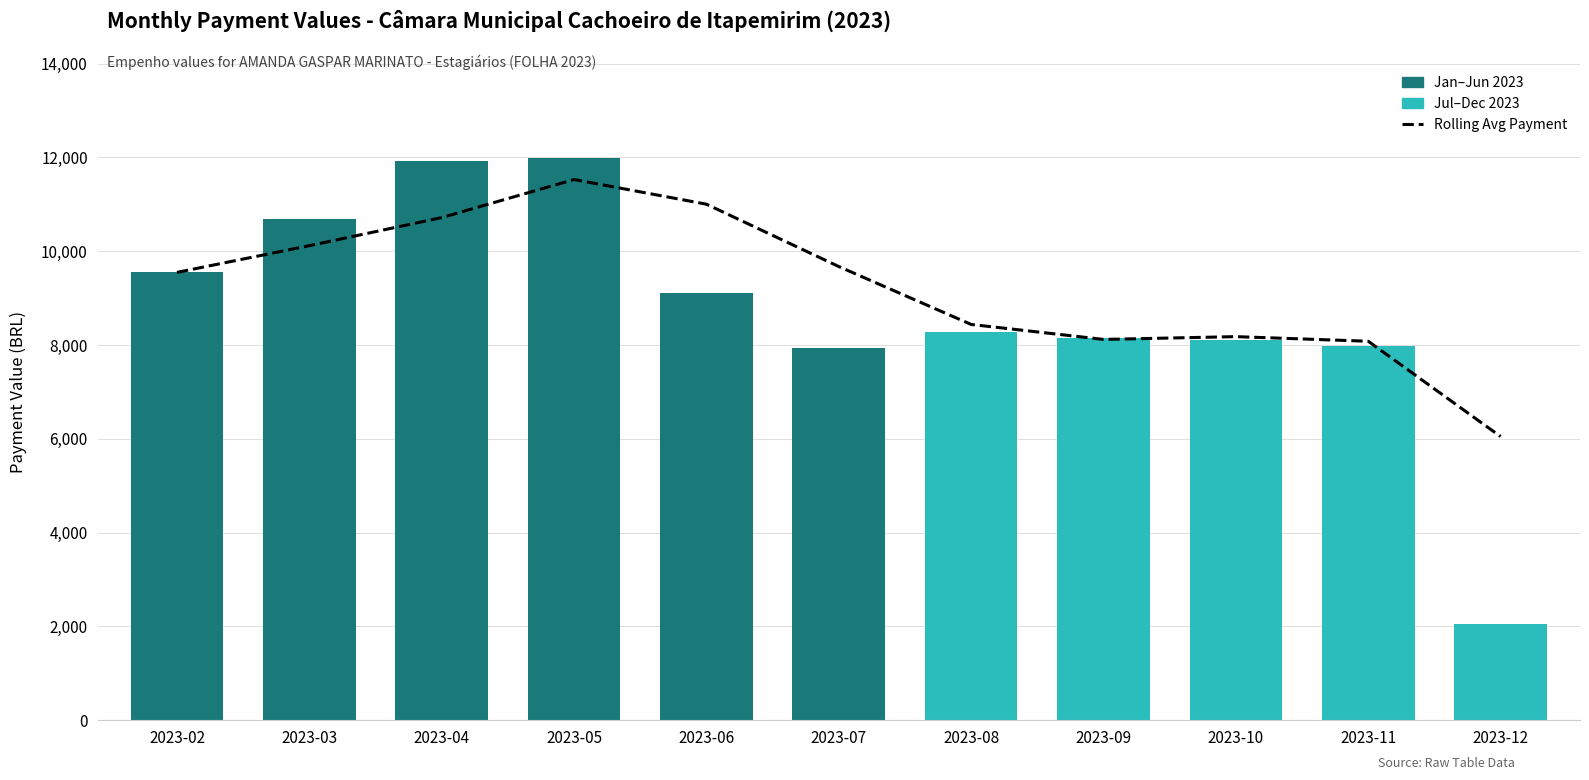

Reading left to right, extract all data points from this chart.

9547.0	10116.8	10715.6	11526.6	11000.9	9671.6	8437.6	8118.5	8177.9	8079.3	6048.4